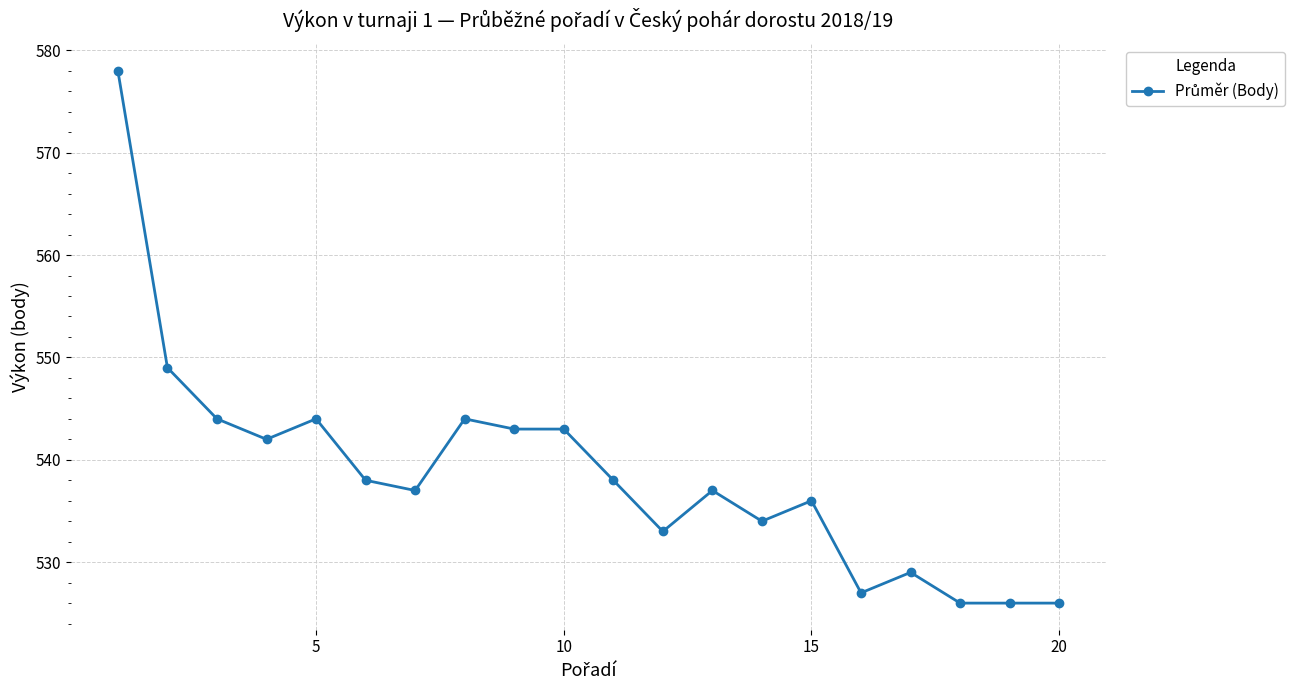

True or false: the data has more than 0 interior local peaks.

True